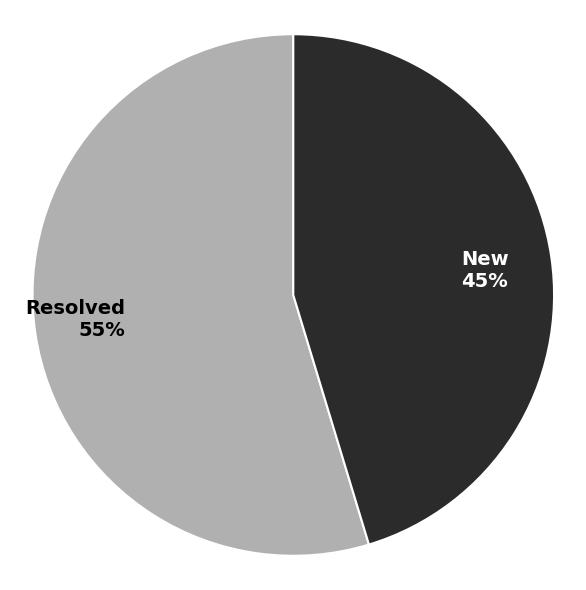

To the nearest percent, what portion does New represent?

45%